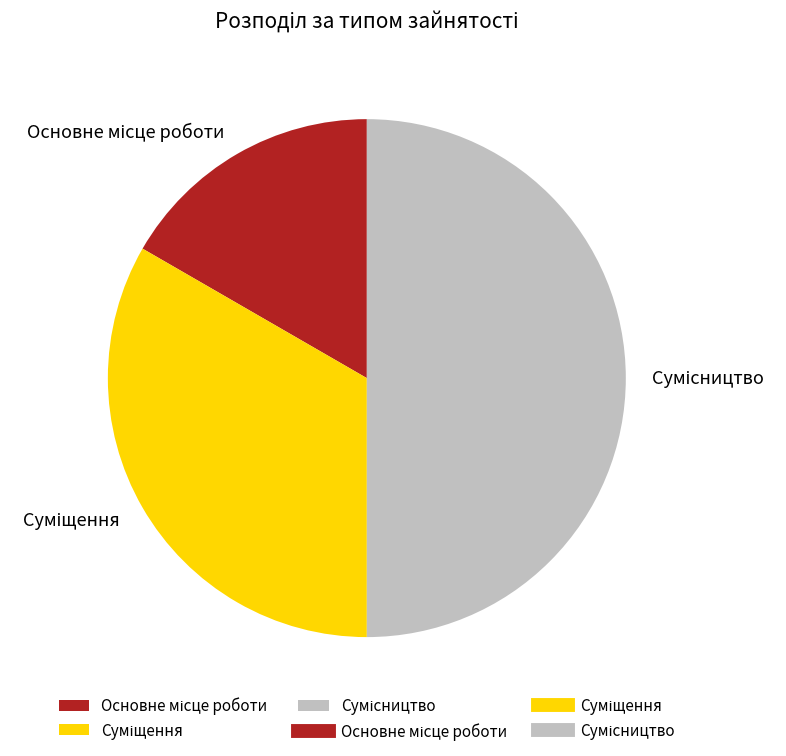

How many slices are in this pie chart?

3